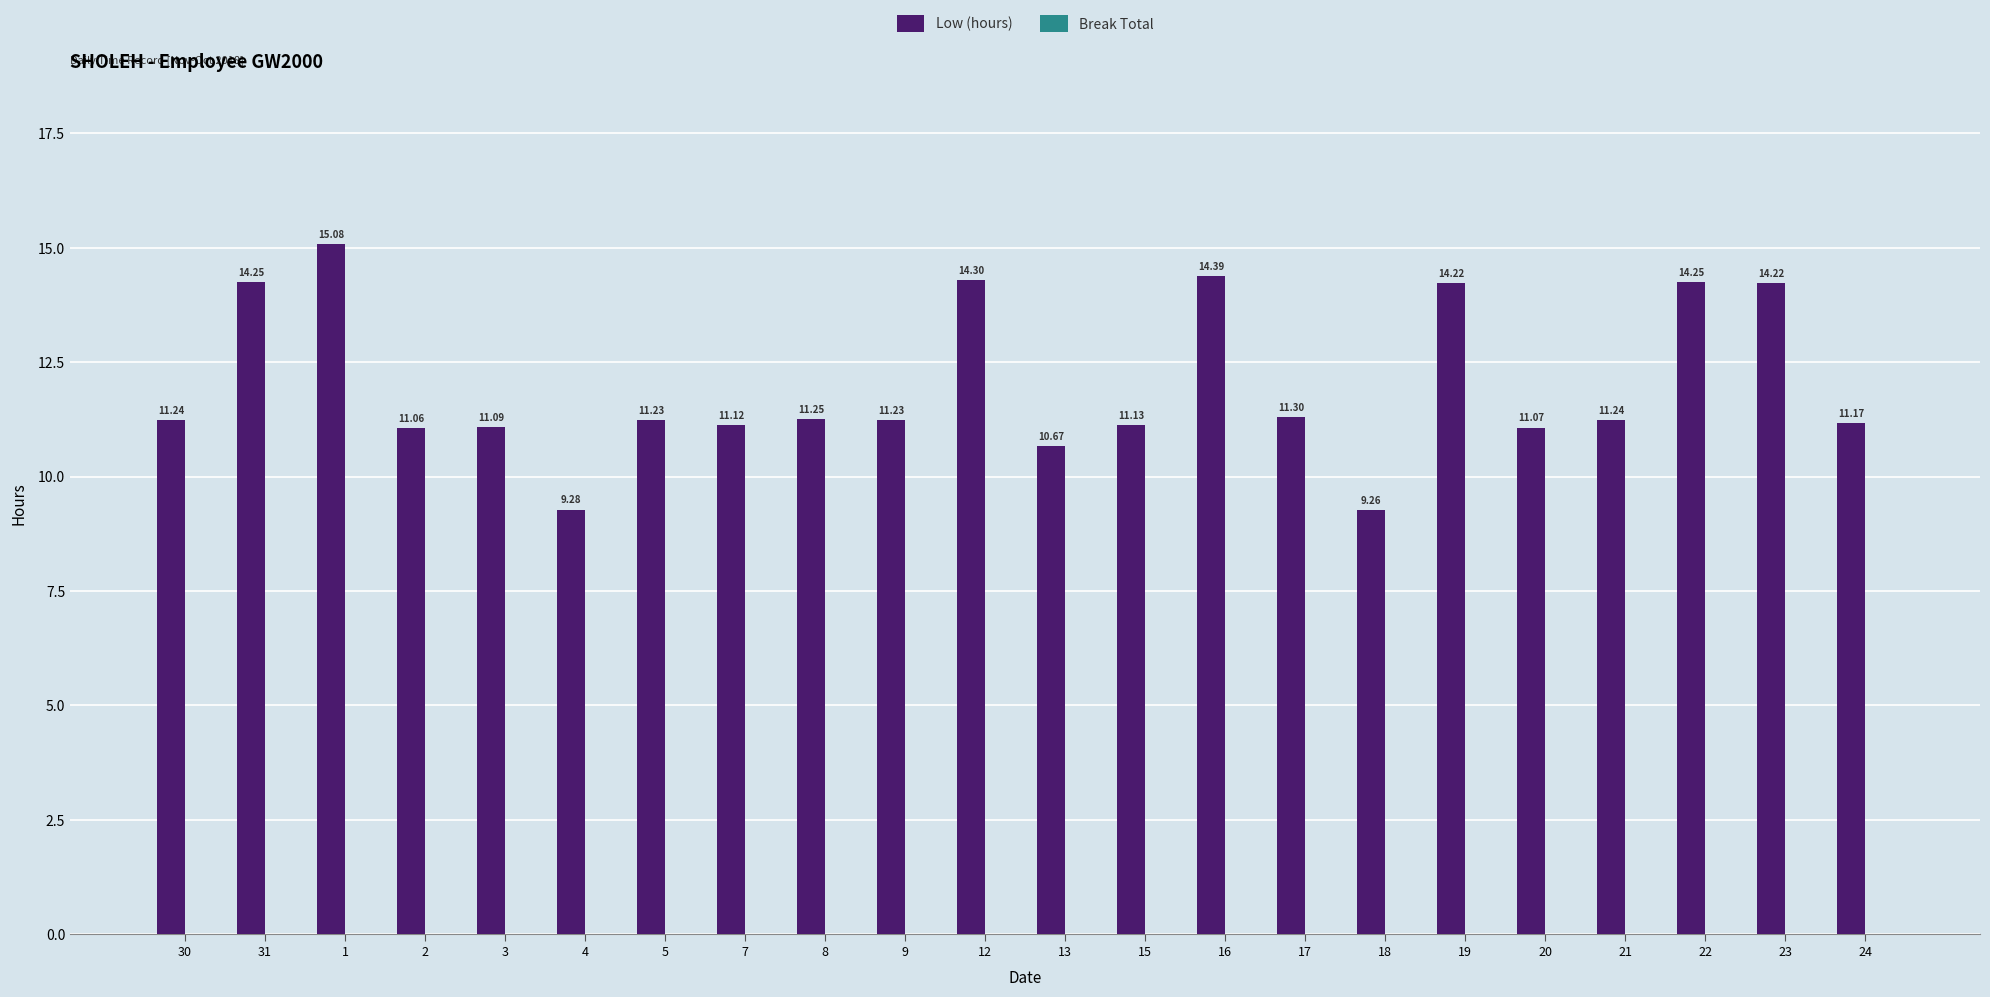

What is the label of the 22nd bar from the left?

24